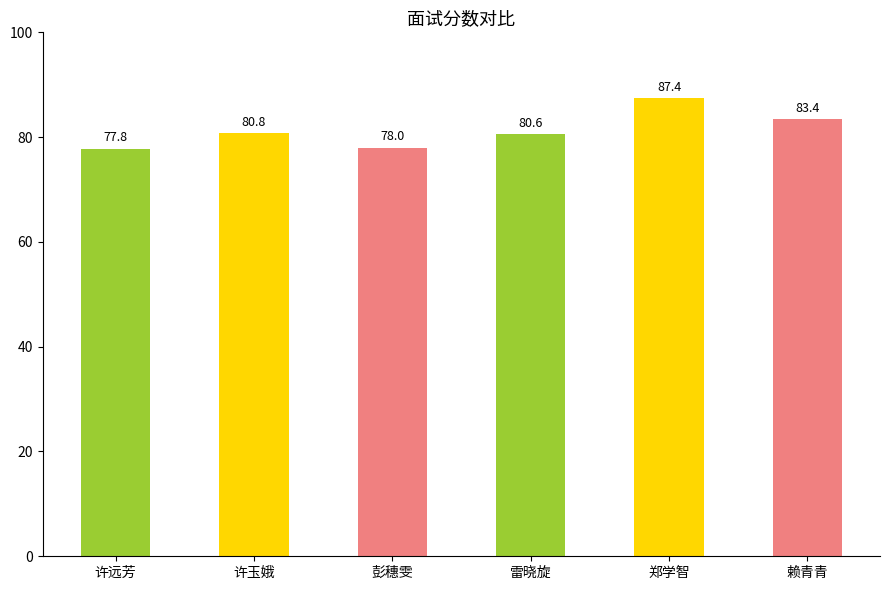

List the labels in order of value, largest first.

郑学智, 赖青青, 许玉娥, 雷晓旋, 彭穗雯, 许远芳